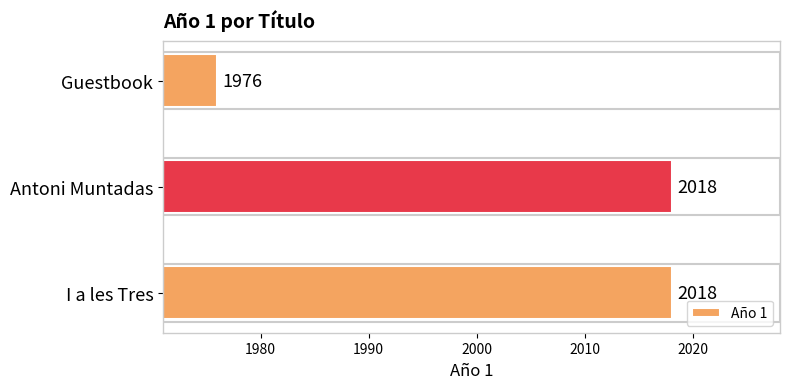

True or false: the data shows 700 at Antoni Muntadas.

False